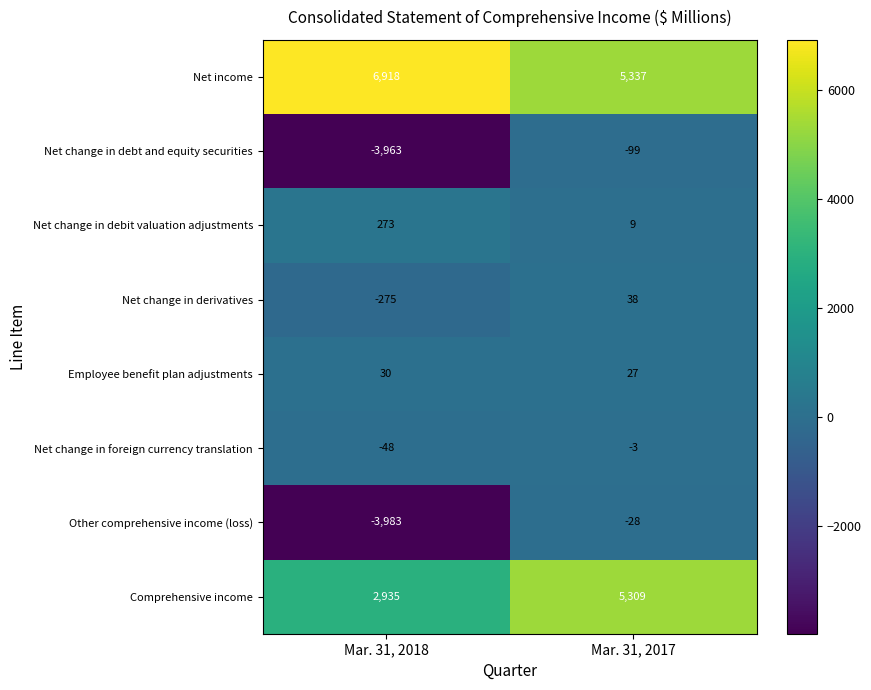

What is the spread (max minus min) of values at Mar. 31, 2018?

10901